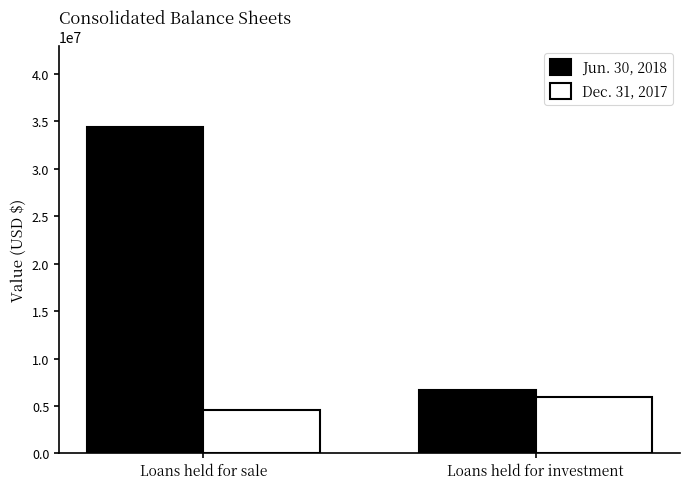

Where is Dec. 31, 2017 nearest to the value 5239154?

Loans held for sale